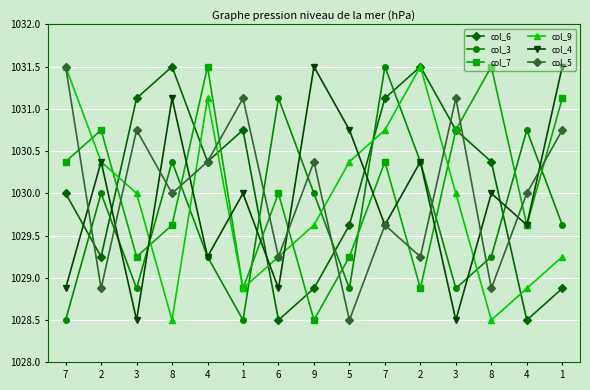

Rank the series at 7 from highest to lowest value.

col_9, col_5, col_7, col_6, col_4, col_3